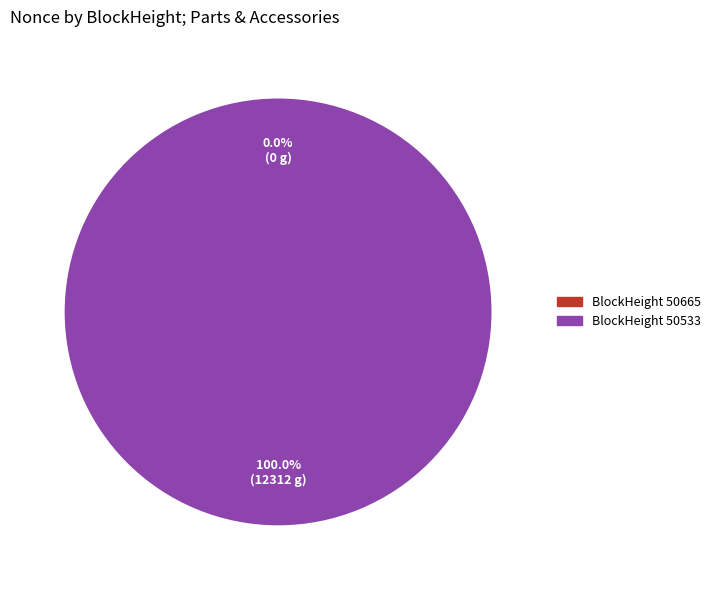

What is the change in value from 50665 to 50533?

+12312